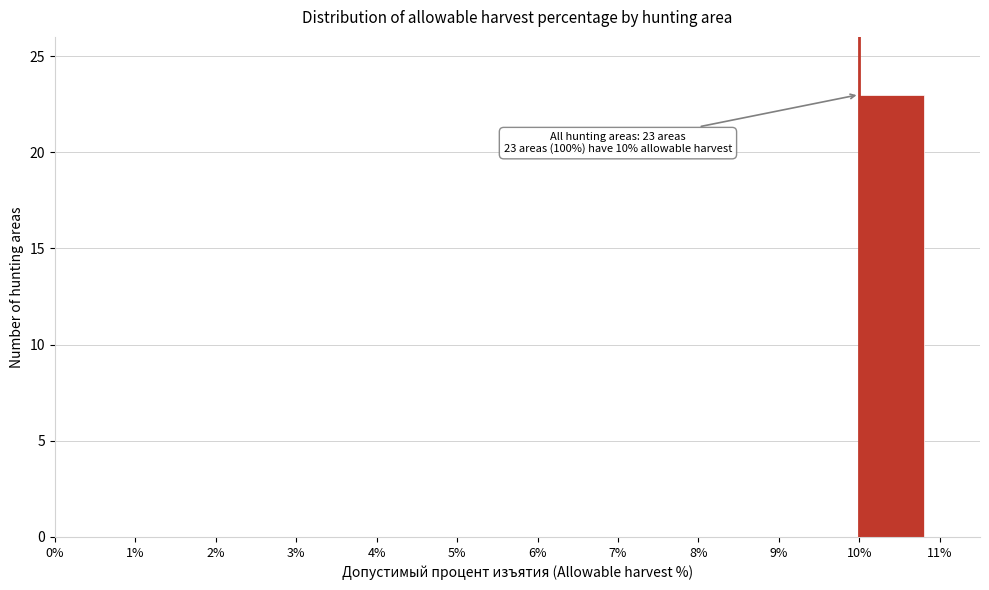

Over which range of the x-axis is the bar tallest?

10% to 11%